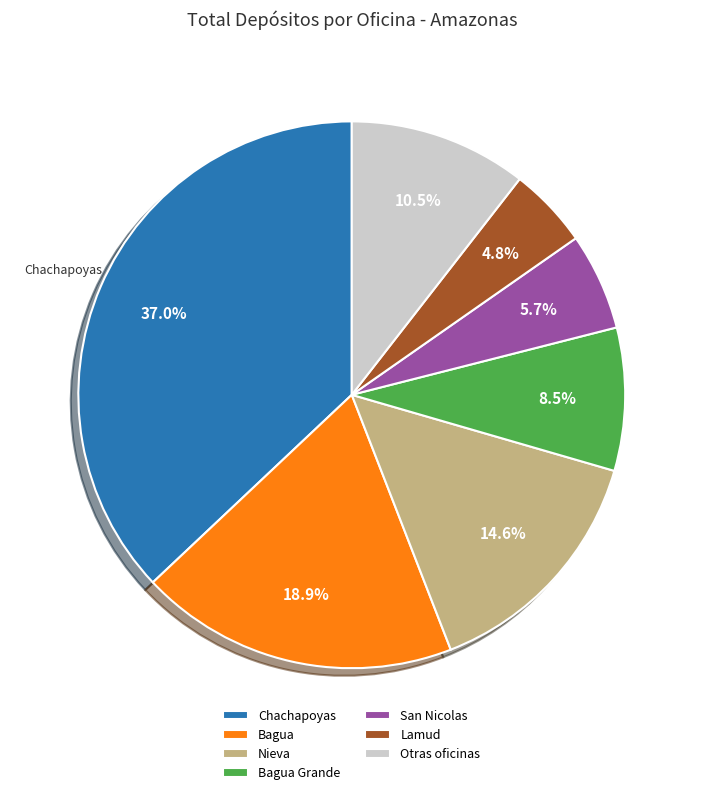

Does Nieva account for over 50% of the chart?

No